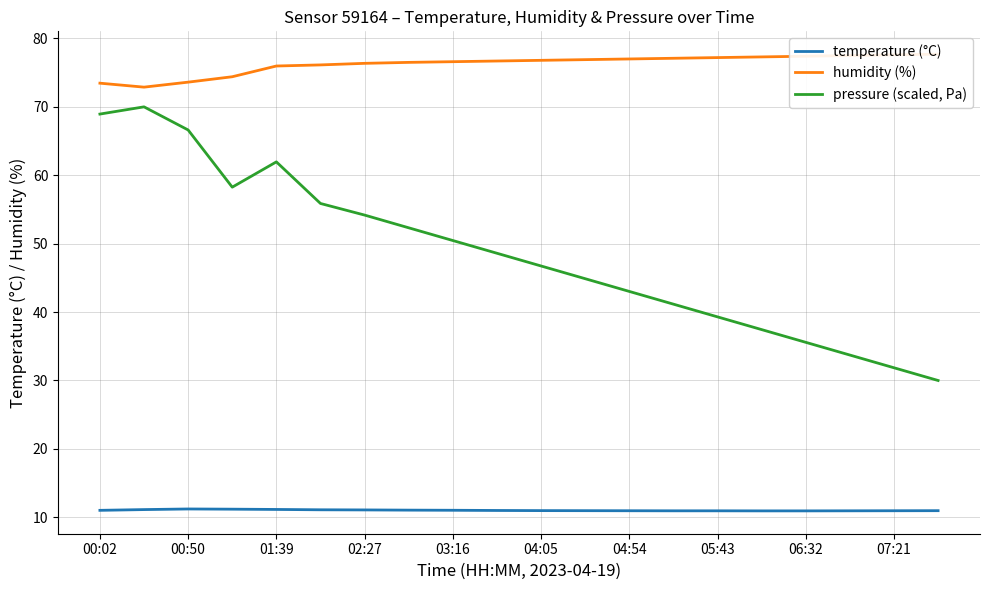

What are all the series names shown in the legend?

temperature (°C), humidity (%), pressure (scaled, Pa)